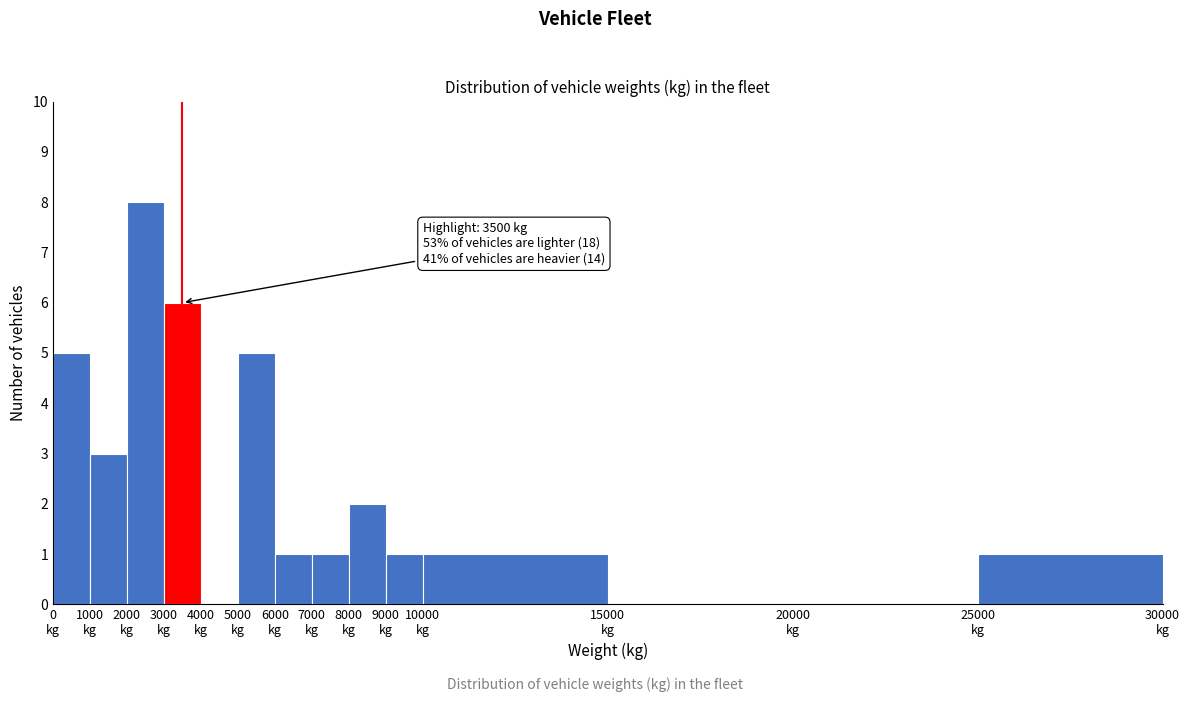

Over which range of the x-axis is the bar tallest?

2000 to 3000